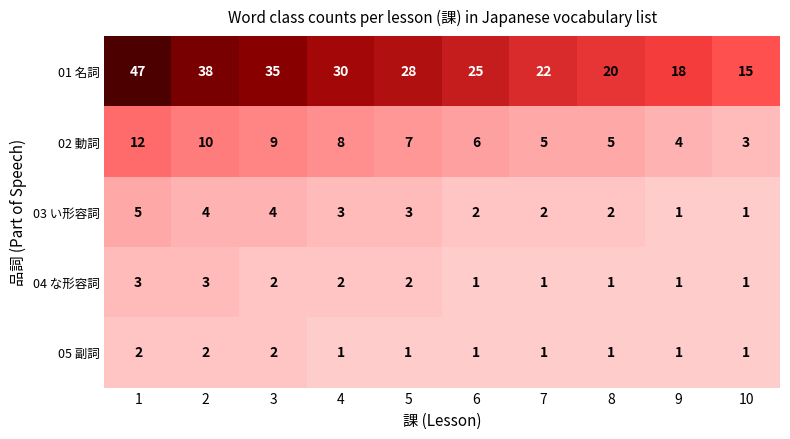

True or false: 04 な形容詞 has a value of 3 at 1.

True